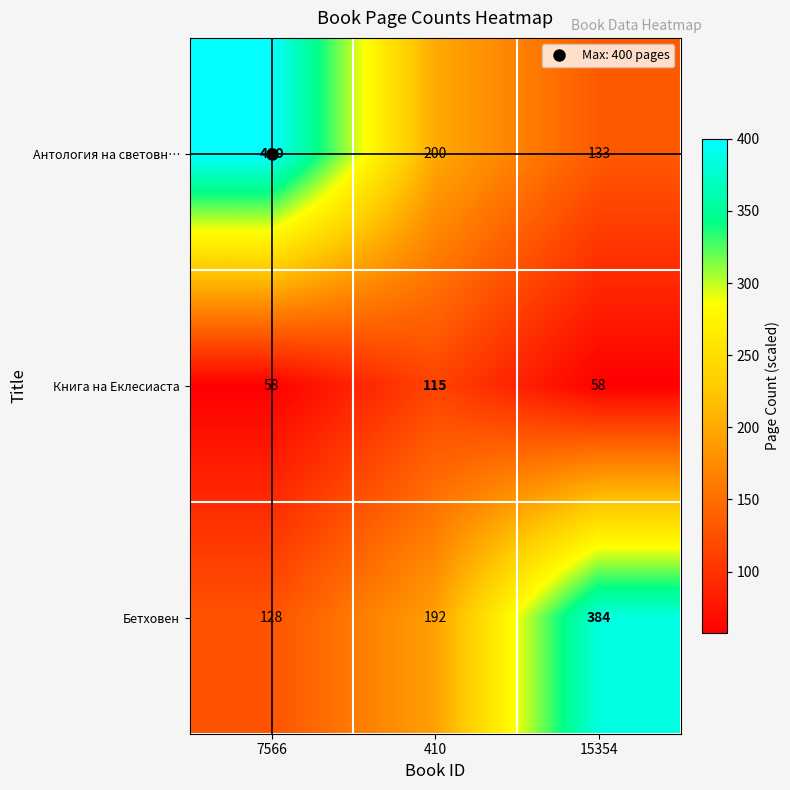

At how many categories does at least one series exceed 118?

3